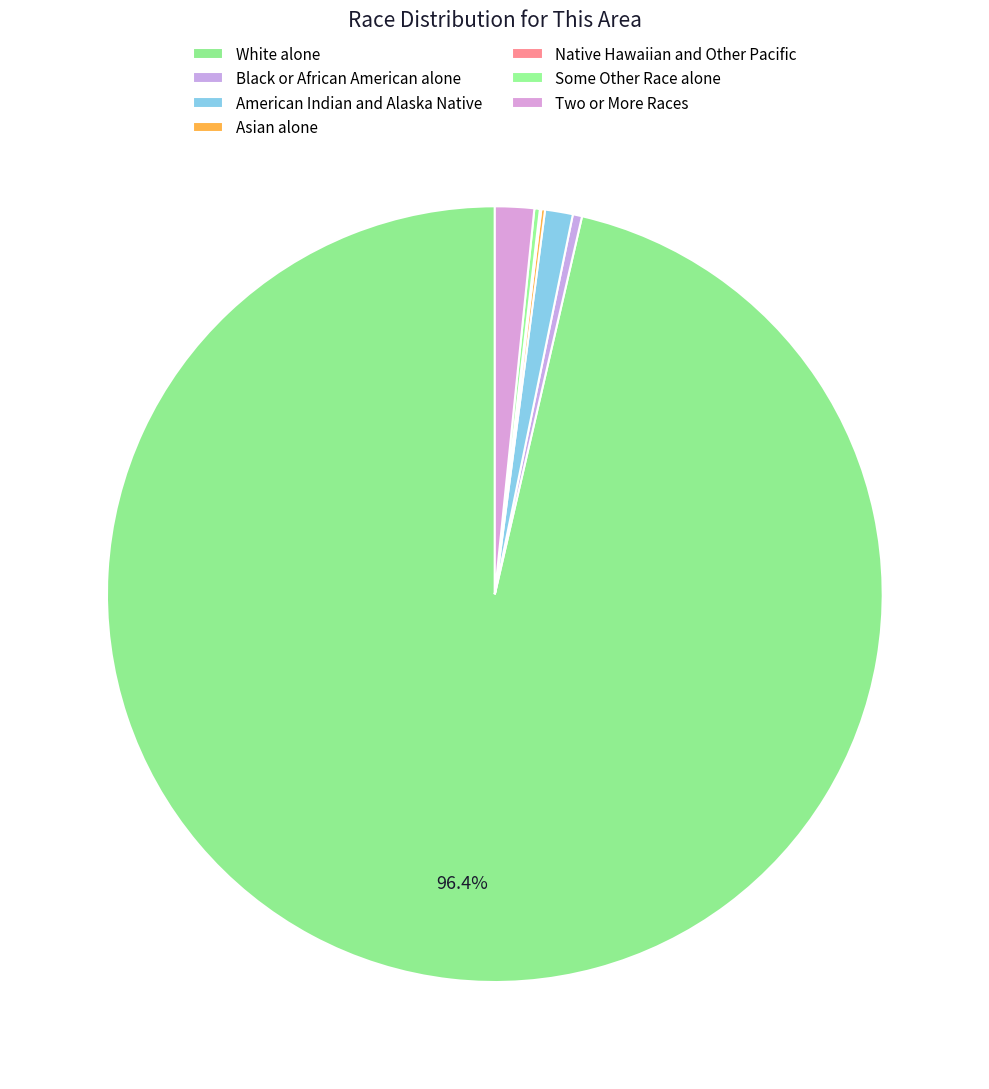

What is the majority slice?

White alone